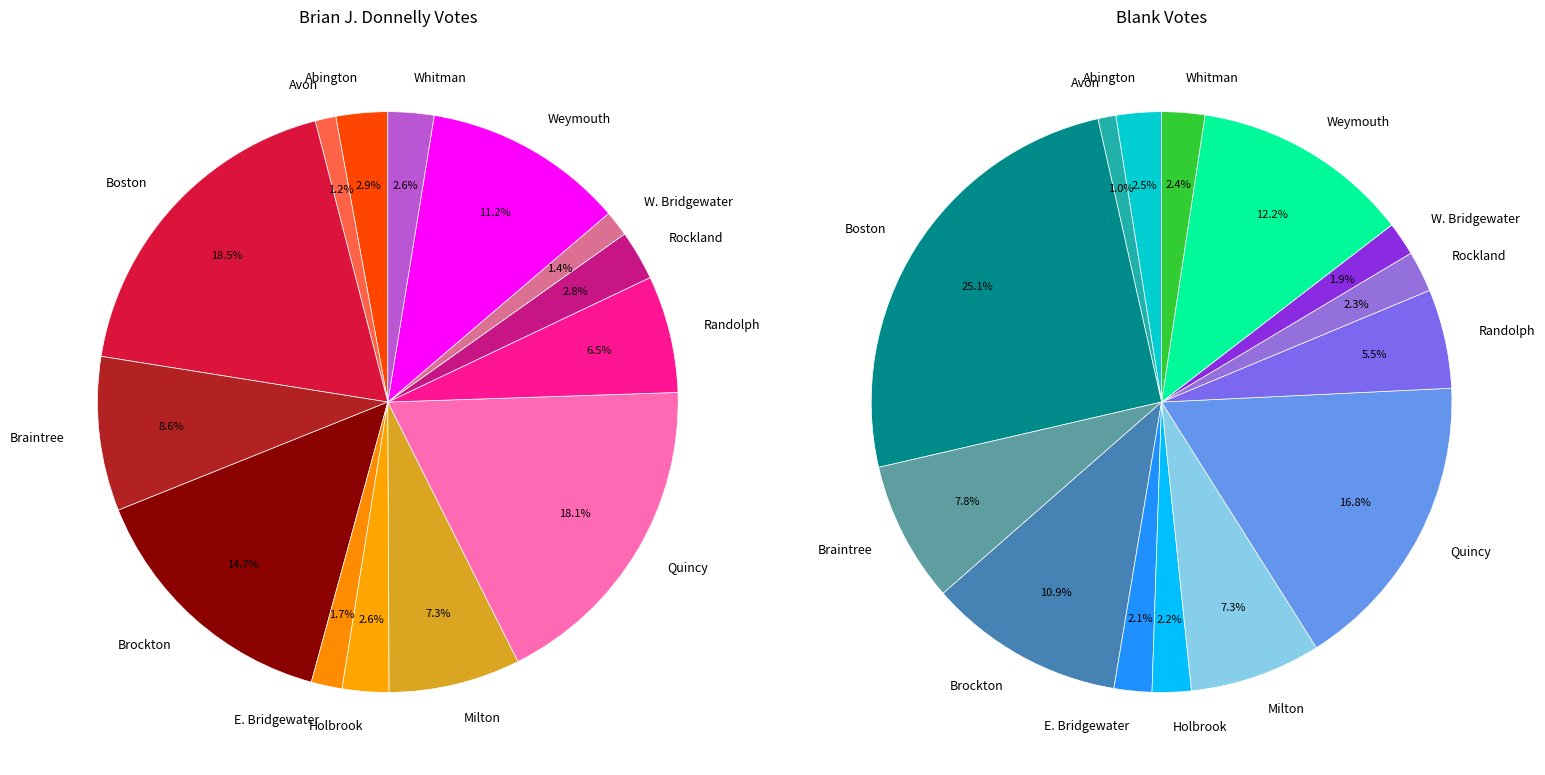

Rank the series at Rockland from lowest to highest value.

Blanks, Brian J. Donnelly